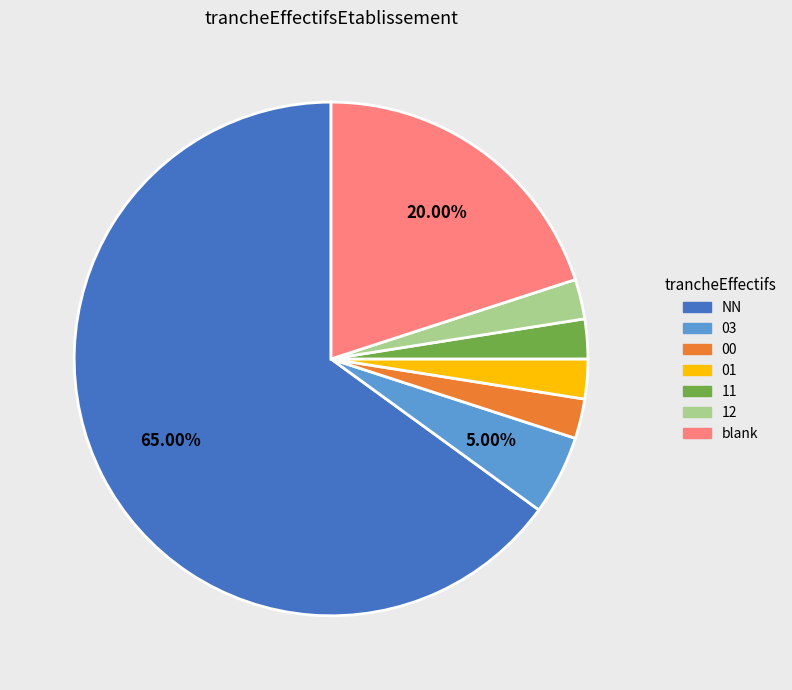

Count the number of slices in the pie.

7